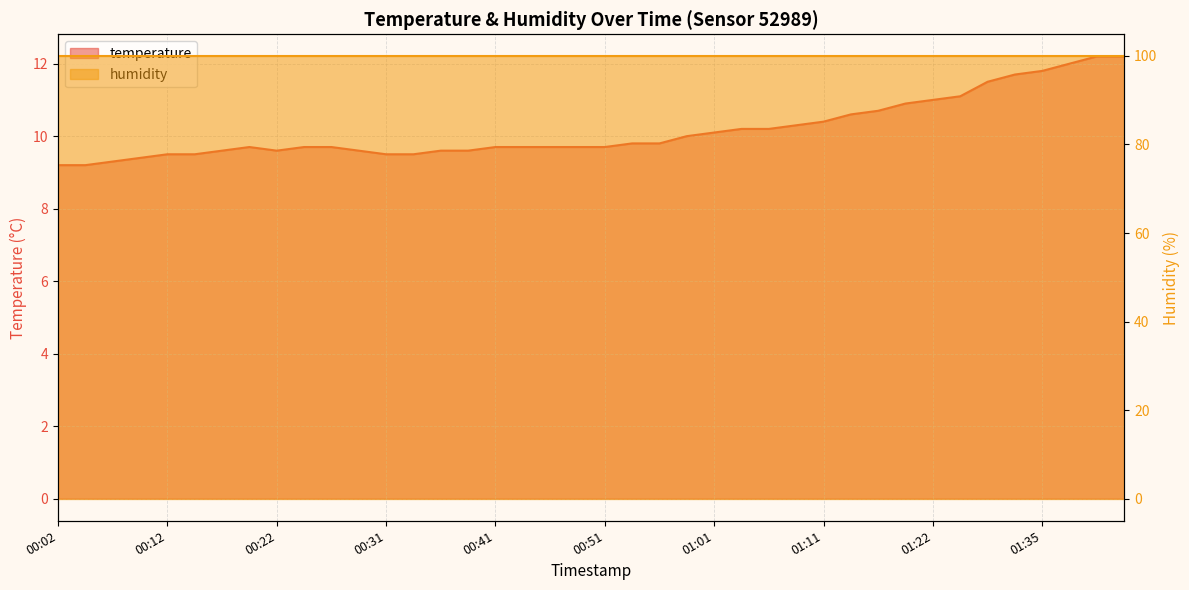

True or false: the data shows 14.0 at 00:12.

False